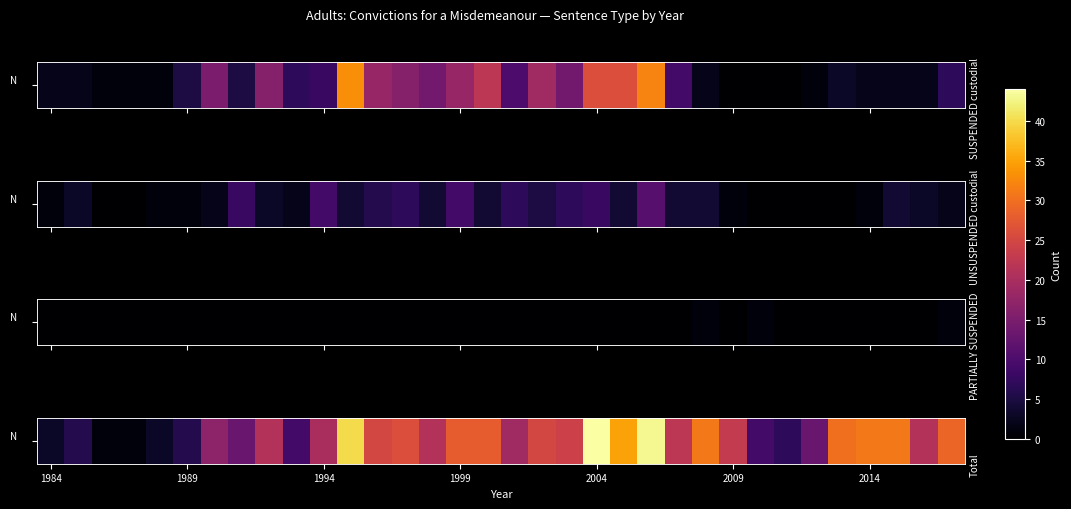

True or false: the data shows 9 at 2004.

False